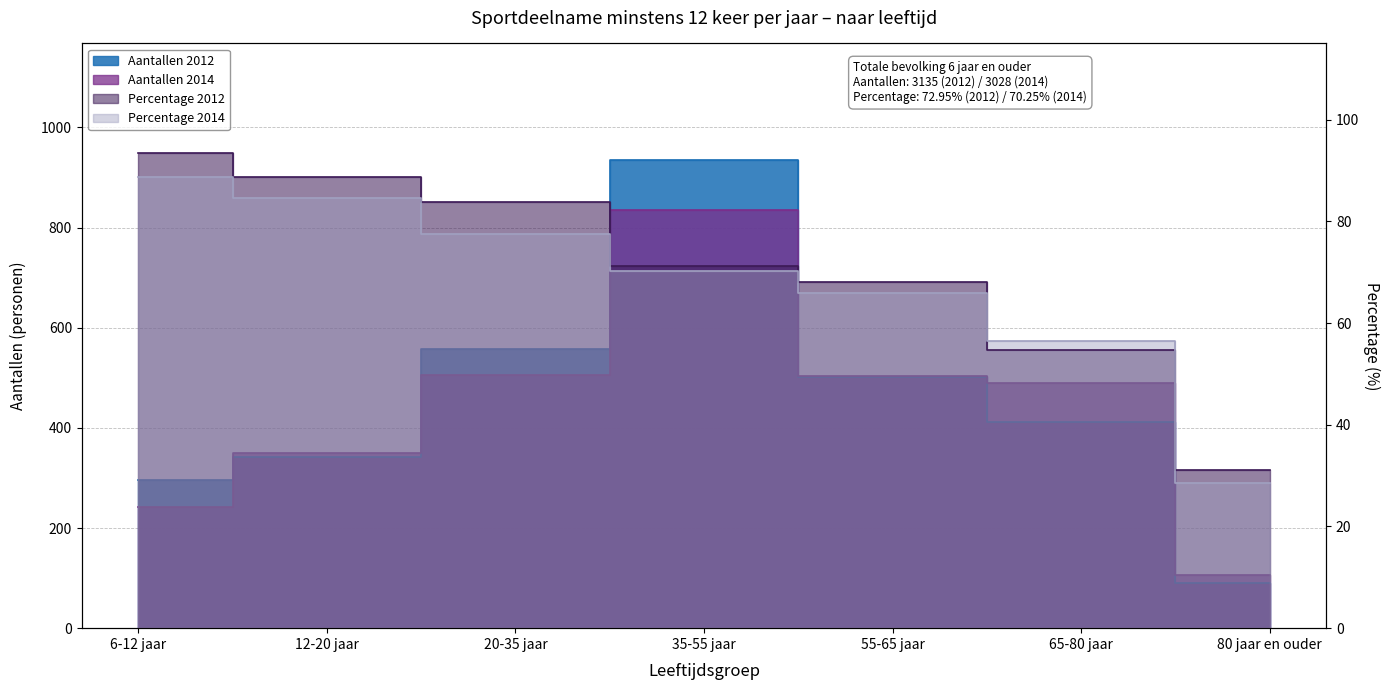

List the labels in order of Percentage 2012 value, largest first.

6-12 jaar, 12-20 jaar, 20-35 jaar, 35-55 jaar, 55-65 jaar, 65-80 jaar, 80 jaar en ouder